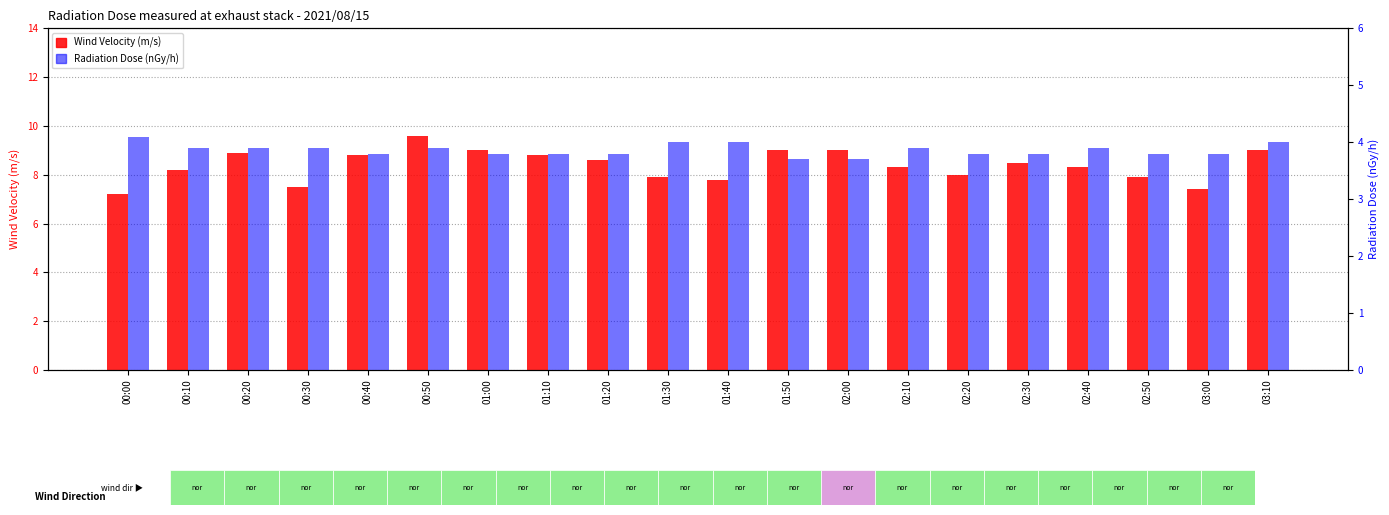

Reading left to right, extract all data points from this chart.

Wind Velocity (m/s): 7.2	8.2	8.9	7.5	8.8	9.6	9.0	8.8	8.6	7.9	7.8	9.0	9.0	8.3	8.0	8.5	8.3	7.9	7.4	9.0
Radiation Dose (nGy/h): 4.1	3.9	3.9	3.9	3.8	3.9	3.8	3.8	3.8	4.0	4.0	3.7	3.7	3.9	3.8	3.8	3.9	3.8	3.8	4.0